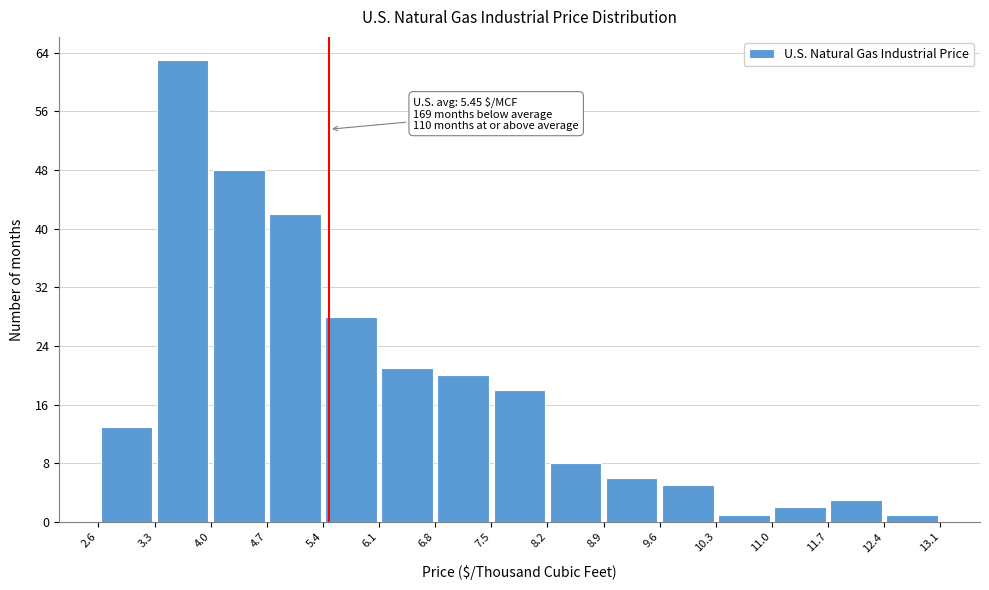

Over which range of the x-axis is the bar tallest?

3.3 to 4.0